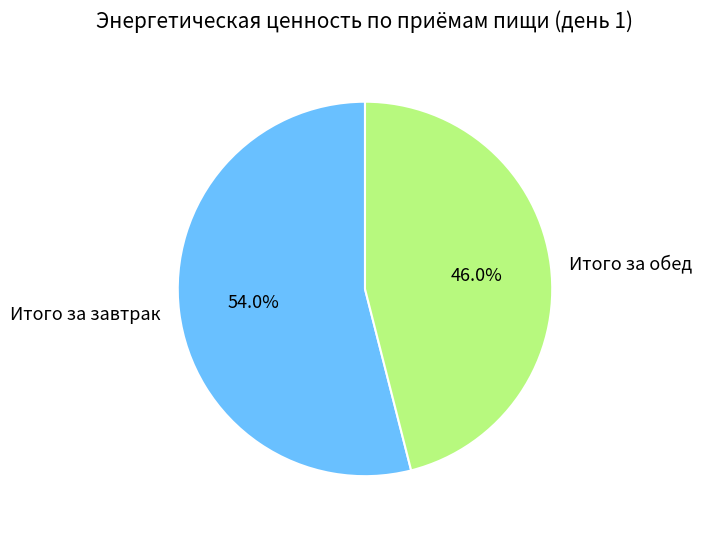

To the nearest percent, what is the difference between the largest and smallest slice percentages?

8%